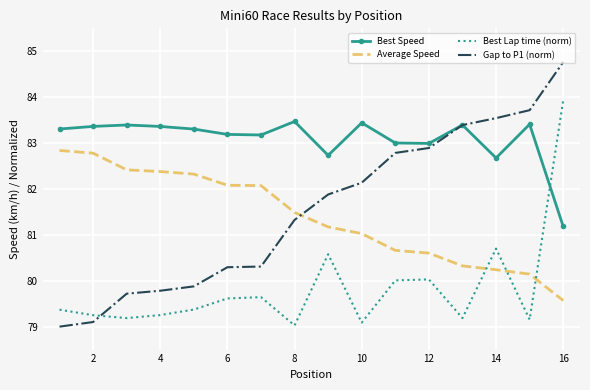

How many times do Best Lap time (norm) and Average Speed cross each other?

3